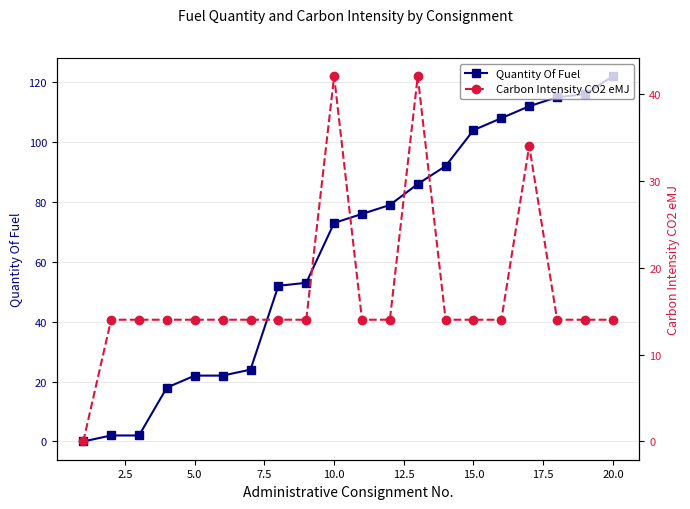

How many times do Quantity Of Fuel and Carbon Intensity CO2 eMJ cross each other?

1